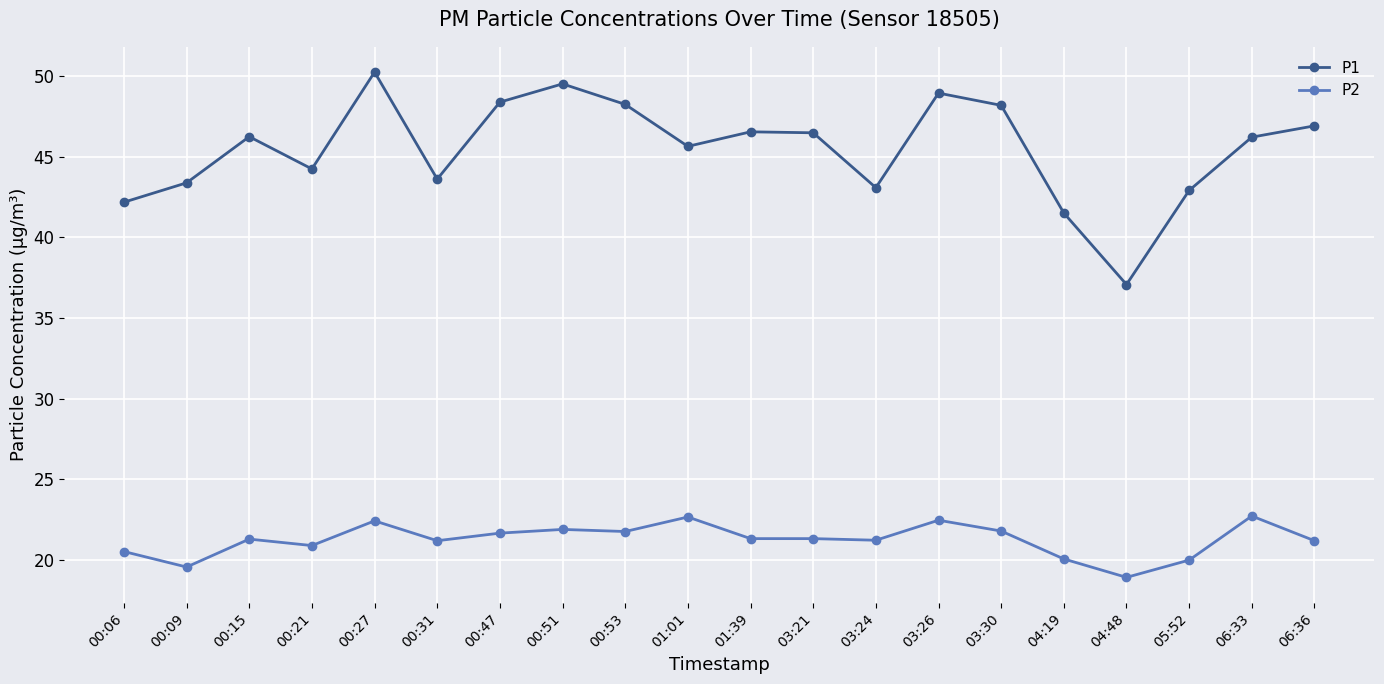

List the series in order of their peak value, lowest first.

P2, P1